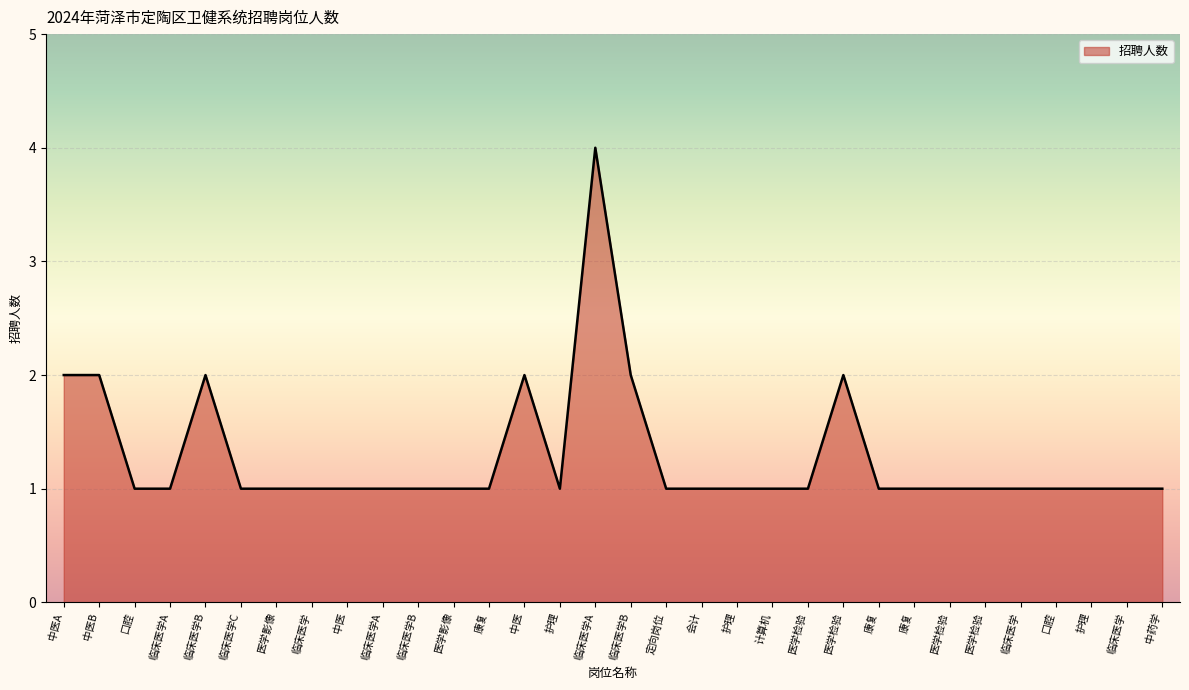

Does the chart display data point markers on the line(s)?

No